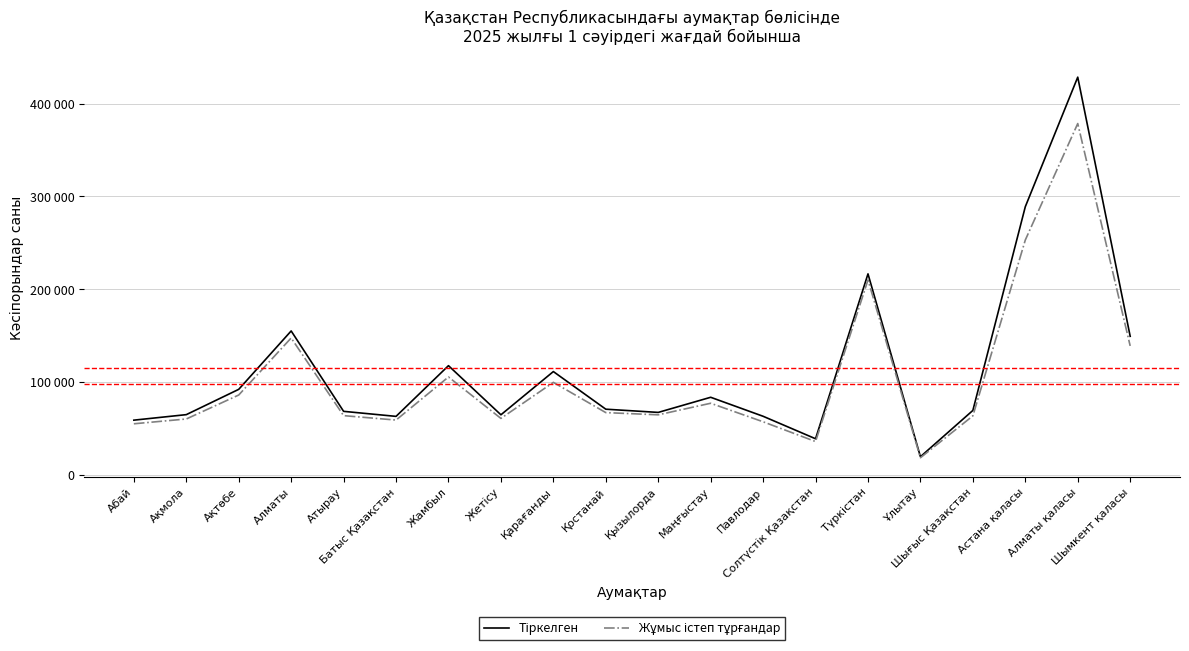

Is it true that Тіркелген equals 17098 at Қостанай?

False